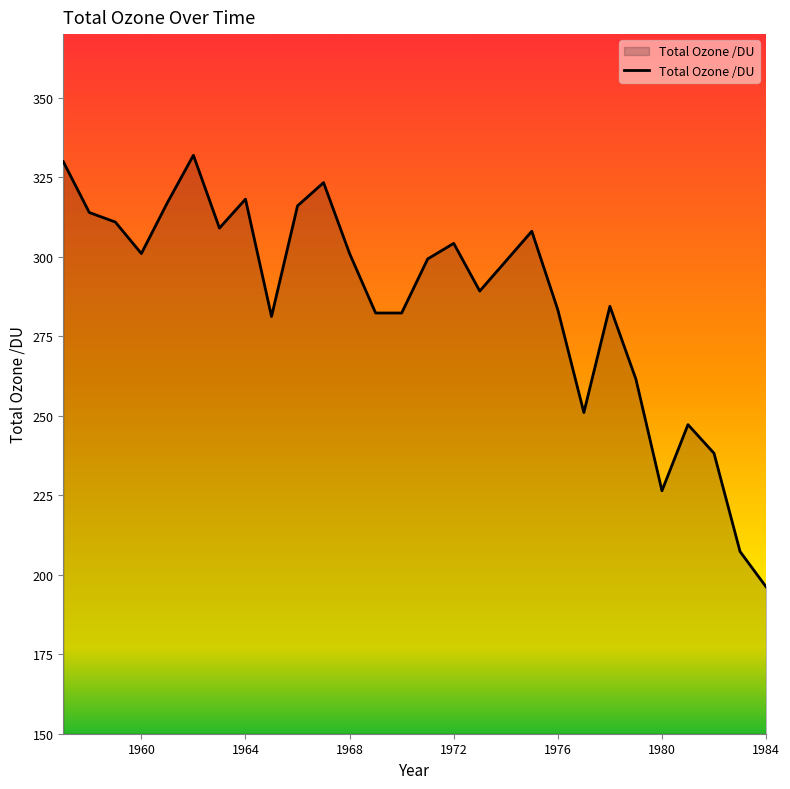

Reading left to right, what are all the values shown in this chart?

329.9	313.9	310.9	301.0	317.0	331.9	309.0	318.1	281.2	316.0	323.3	301.0	282.3	282.3	299.3	304.2	289.2	308.0	283.3	251.0	284.4	261.5	226.4	247.2	238.2	207.3	196.2